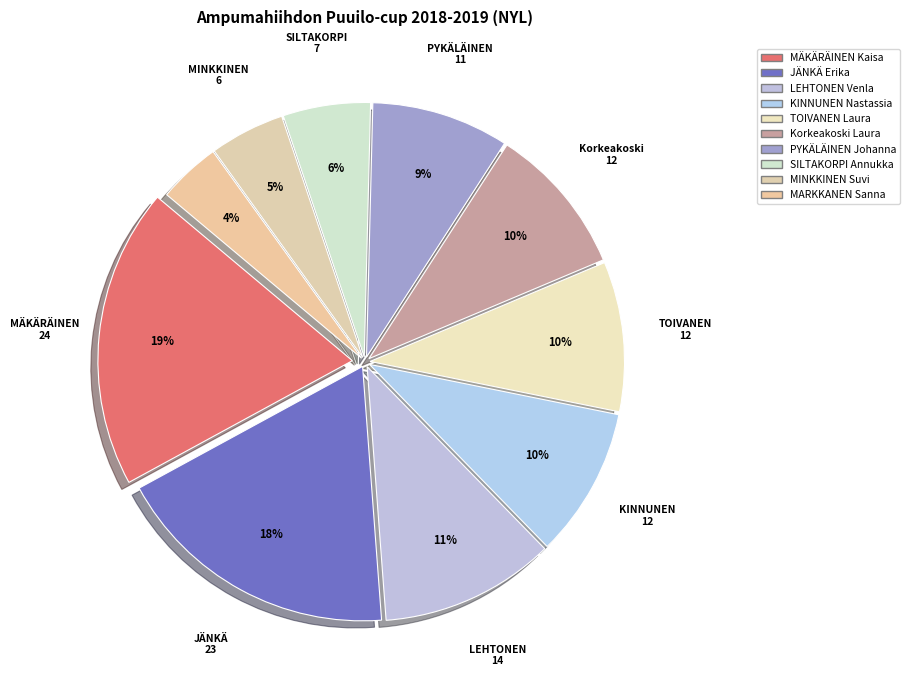

What percentage is the KINNUNEN Nastassia slice, to the nearest percent?

10%